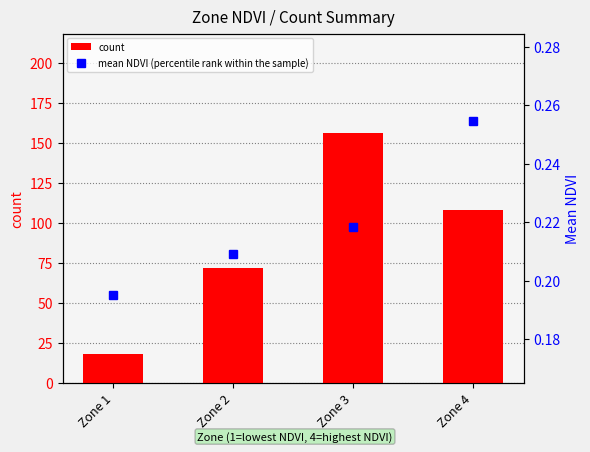

What is the difference between the maximum and minimum values in the count series?

138